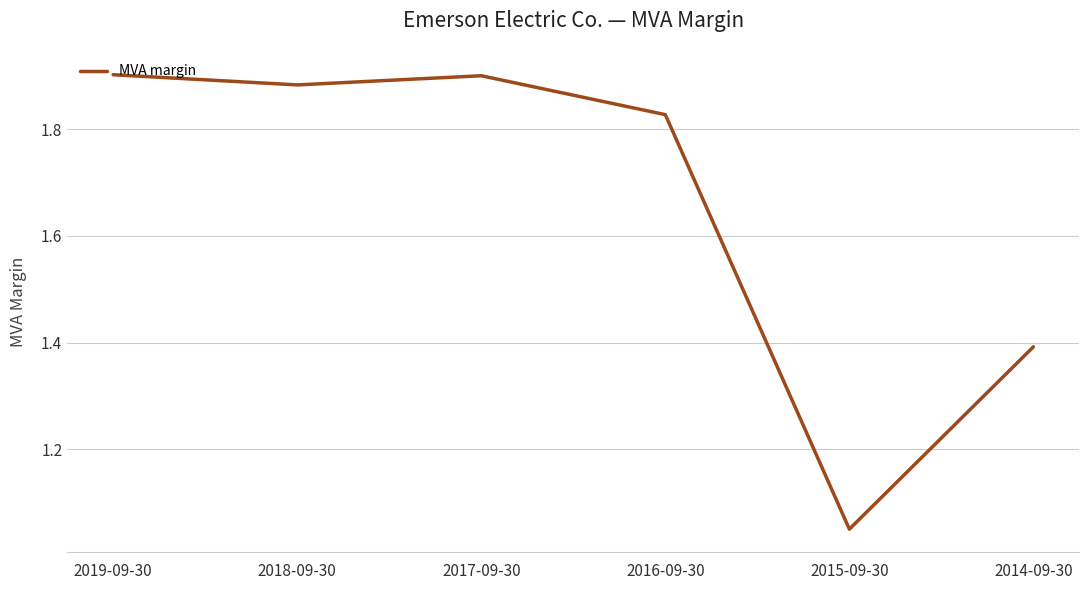

What is the change in value from 2019-09-30 to 2016-09-30?

-0.1